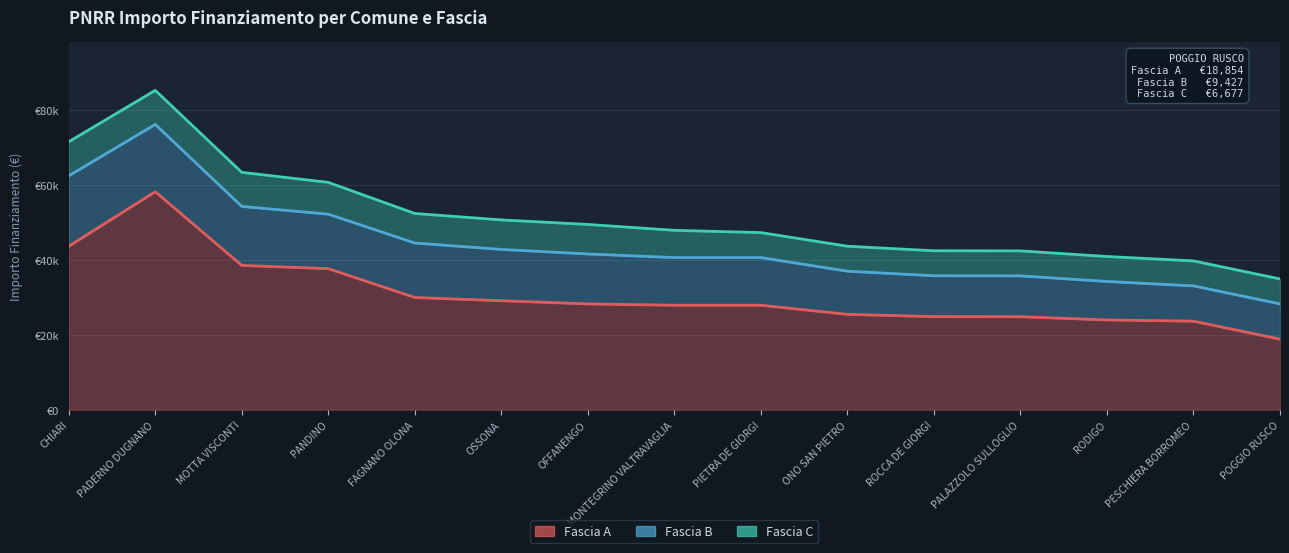

True or false: Fascia A and Fascia B intersect in this chart.

False